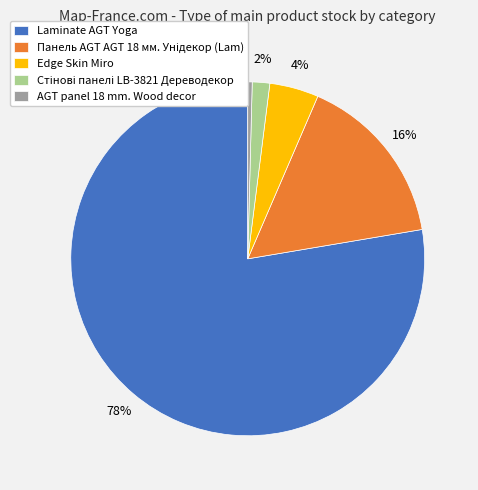

Approximately how many times larger is the value at Edge Skin Miro compared to AGT panel 18 mm. Wood decor?

11.0